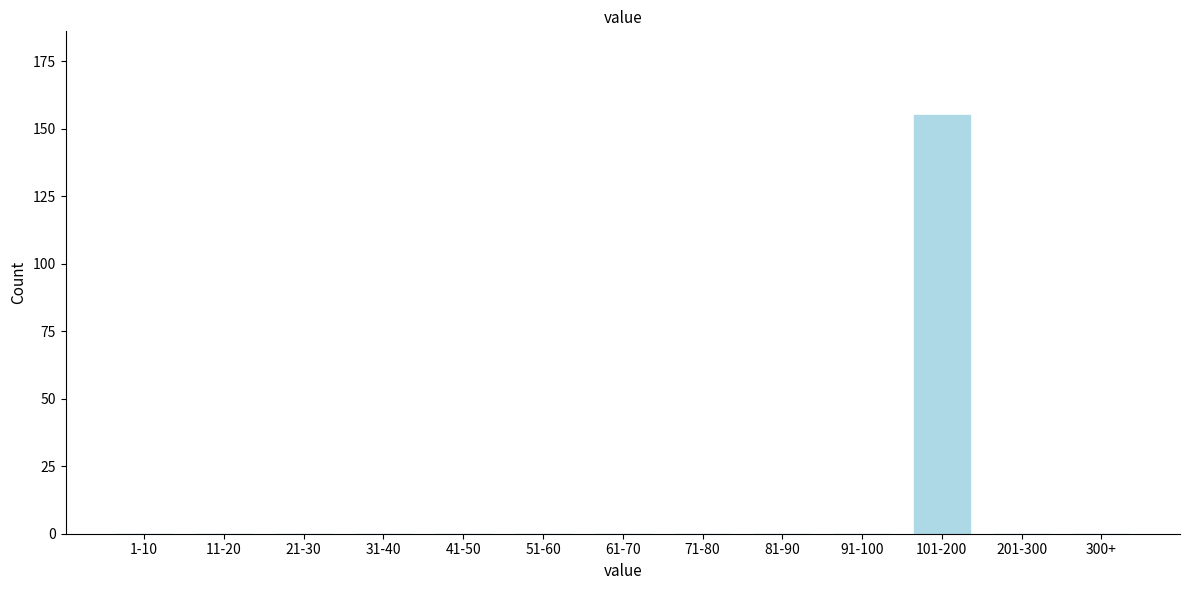

Reading left to right, what are all the values shown in this chart?

1-10=0	11-20=0	21-30=0	31-40=0	41-50=0	51-60=0	61-70=0	71-80=0	81-90=0	91-100=0	101-200=155	201-300=0	300+=0